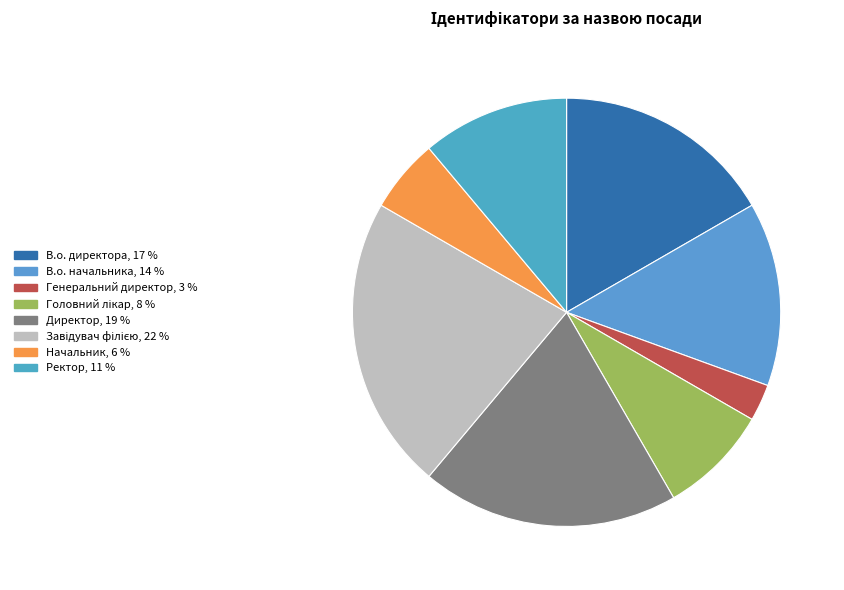

How many slices are in this pie chart?

8